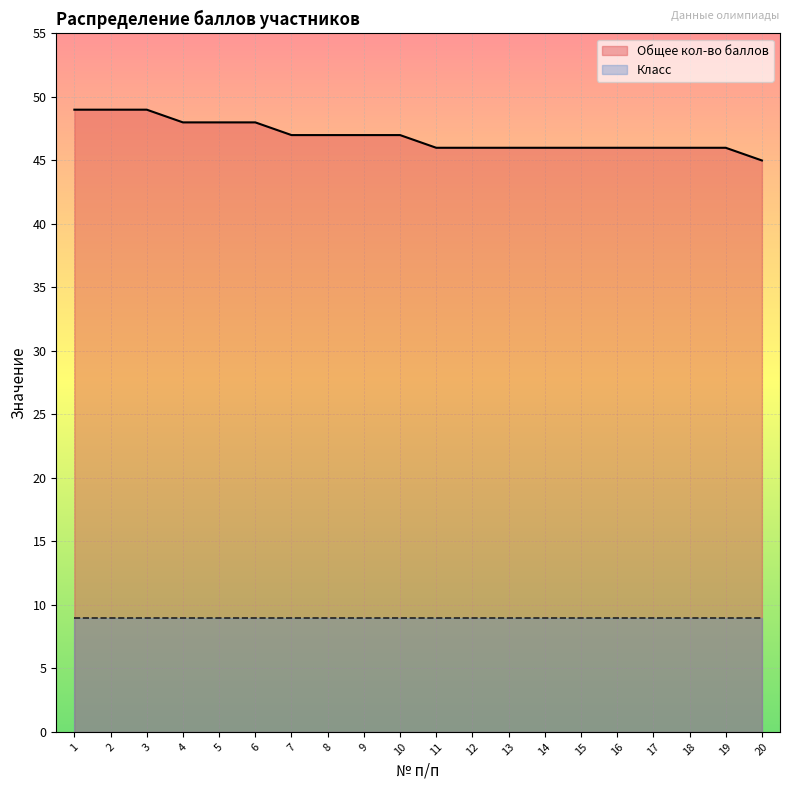

Reading right to left, extract all data points from this chart.

45	46	46	46	46	46	46	46	46	46	47	47	47	47	48	48	48	49	49	49